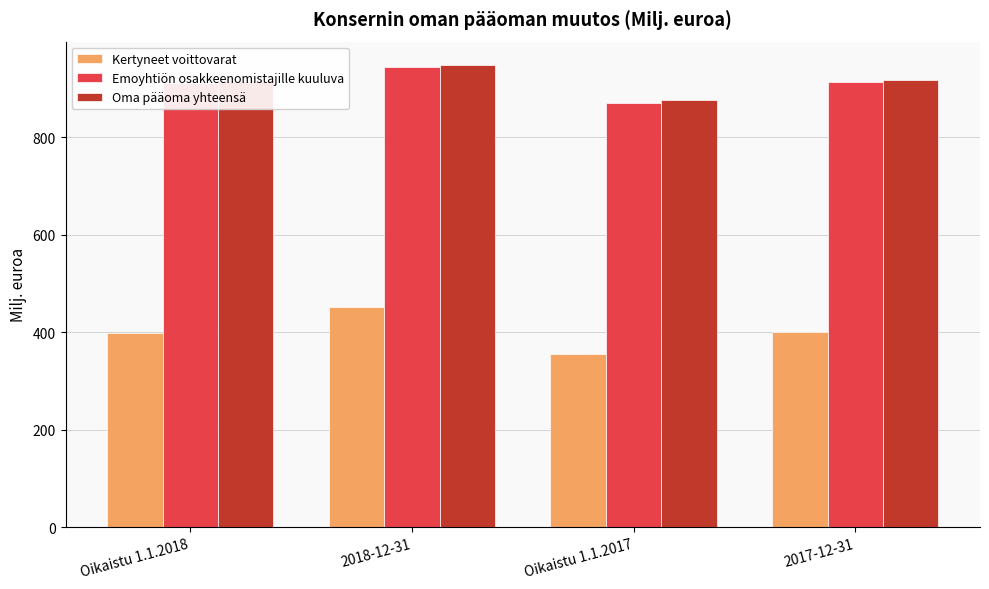

Which series changed the most between 2018-12-31 and Oikaistu 1.1.2017?

Kertyneet voittovarat